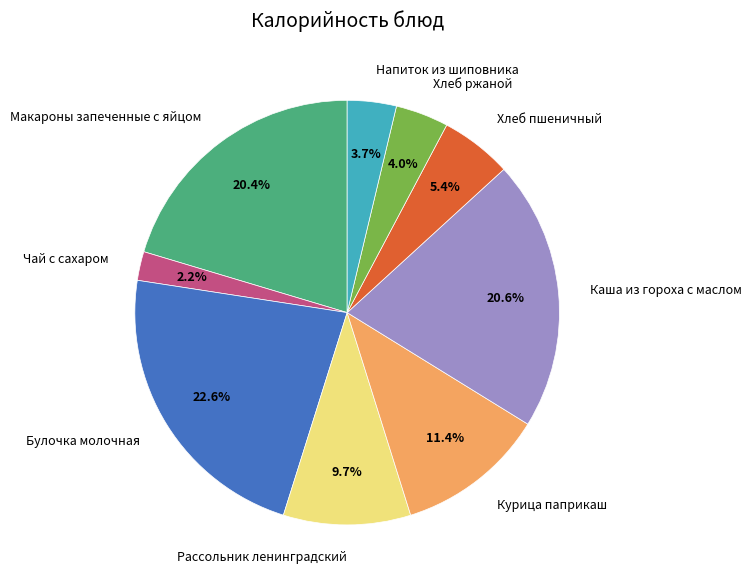

Does Напиток из шиповника account for over 50% of the chart?

No